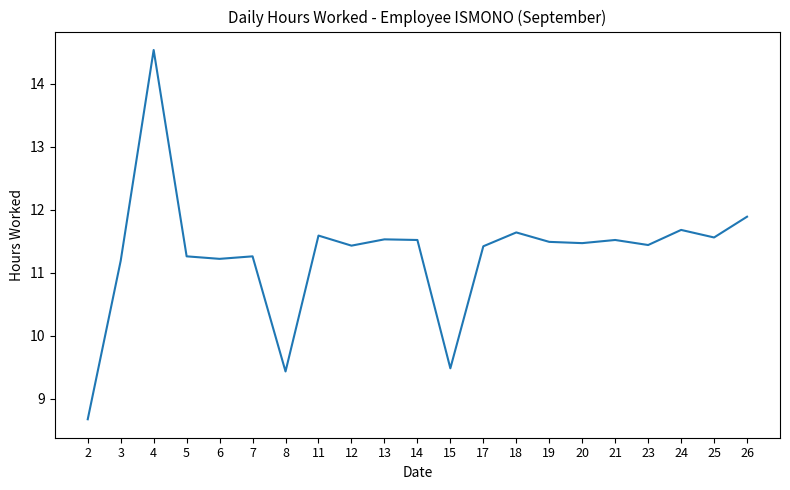

How many values are below 11?

3